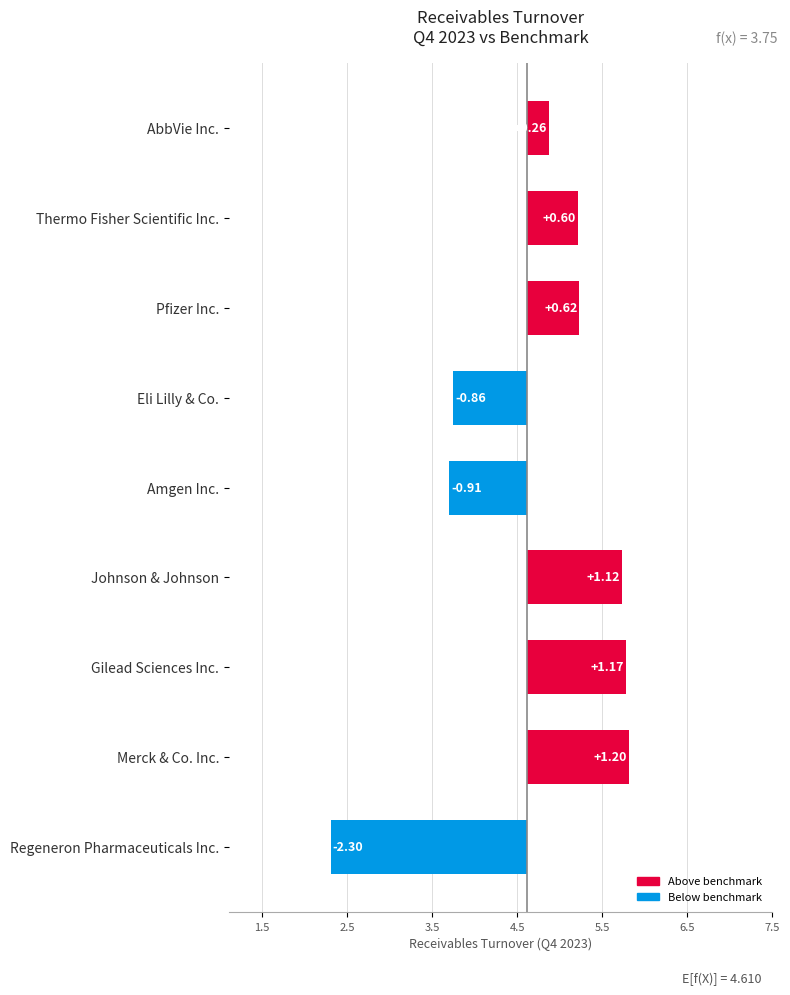

What is the greatest value displayed?

5.8